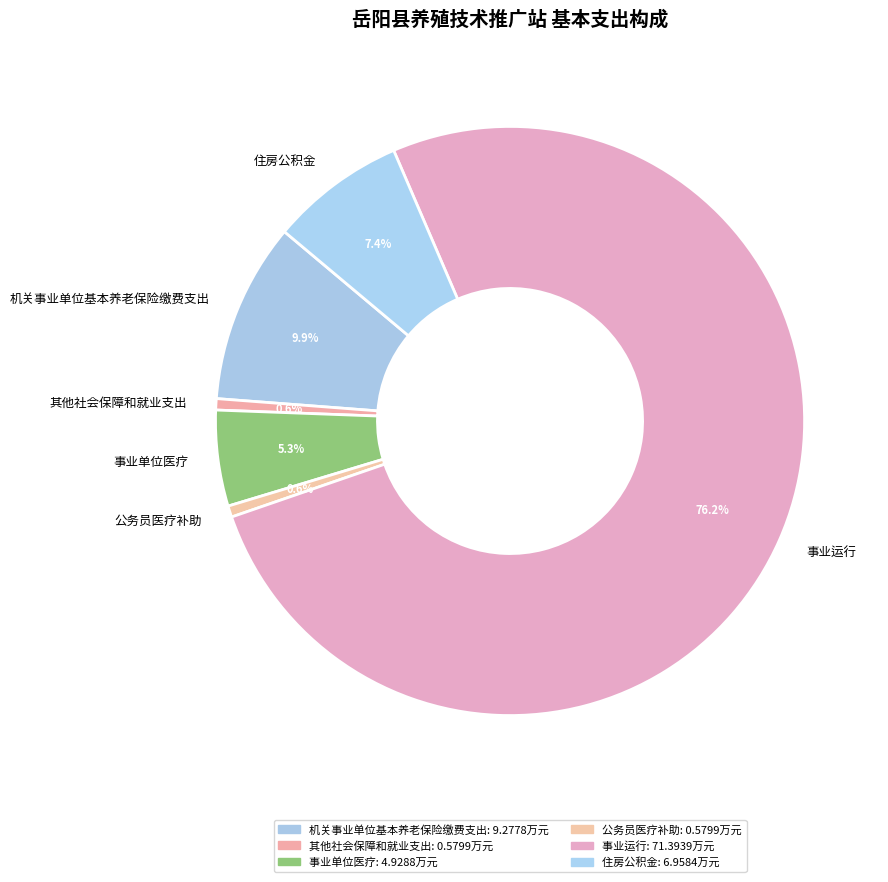

To the nearest percent, what is the difference between the largest and smallest slice percentages?

76%